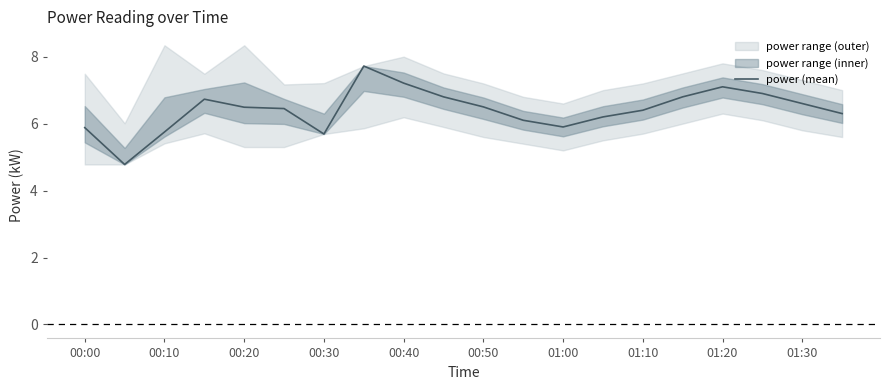

What is the lowest value of the power (mean) series?

4.8